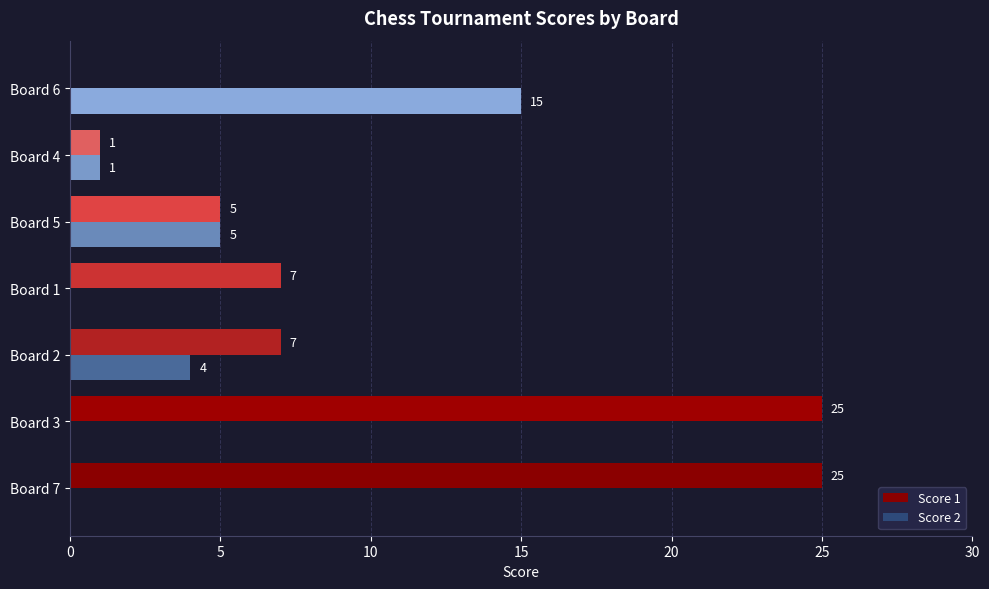

Count the number of categories in the chart.

7